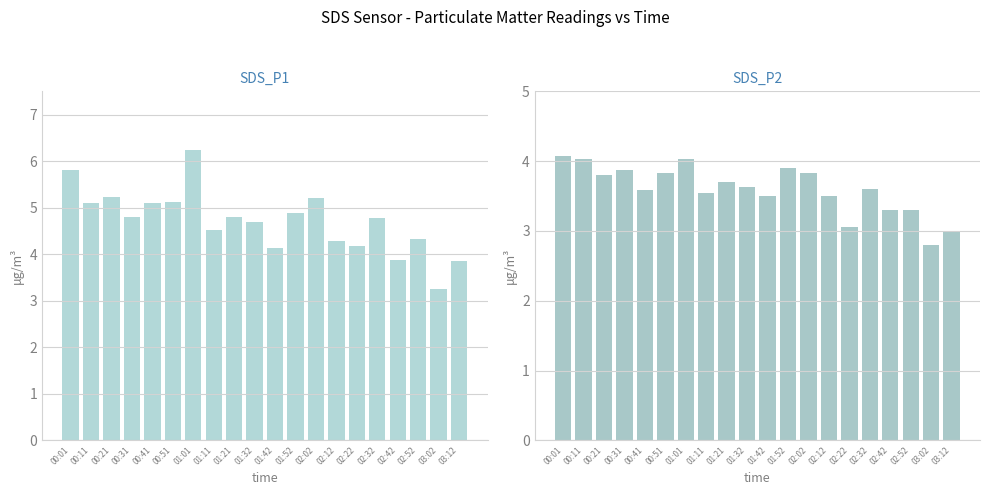

Reading left to right, list all the values displayed in this chart.

SDS_P1: 5.8	5.1	5.2	4.8	5.1	5.1	6.2	4.5	4.8	4.7	4.1	4.9	5.2	4.3	4.2	4.8	3.9	4.3	3.2	3.9
SDS_P2: 4.1	4.0	3.8	3.9	3.6	3.8	4.0	3.5	3.7	3.6	3.5	3.9	3.8	3.5	3.0	3.6	3.3	3.3	2.8	3.0